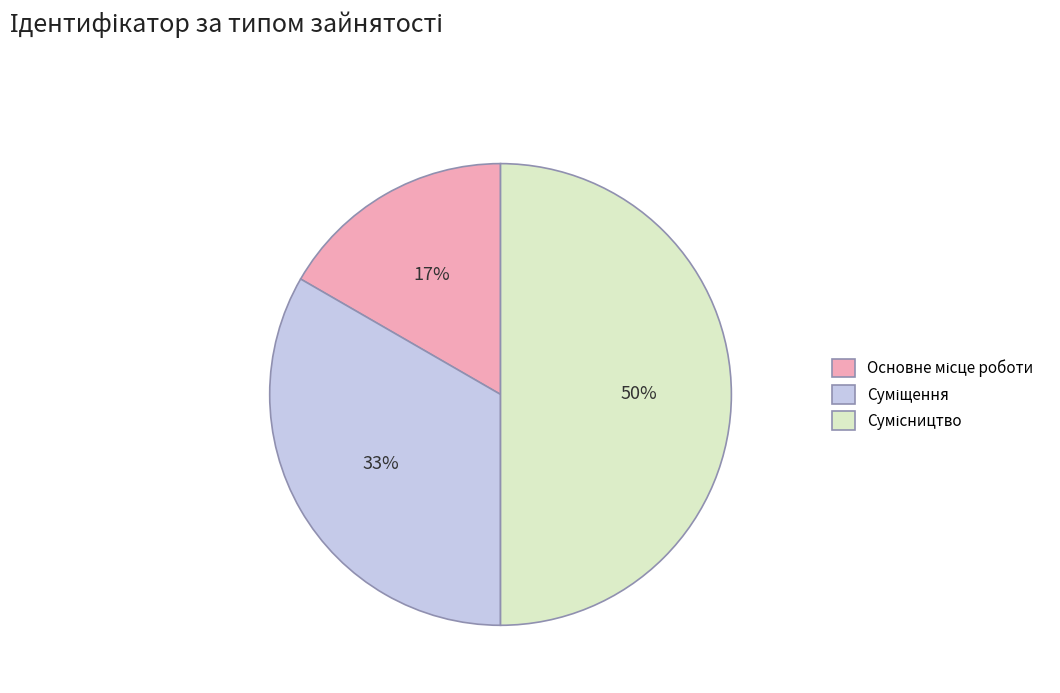

To the nearest percent, what is the average slice percentage?

33%